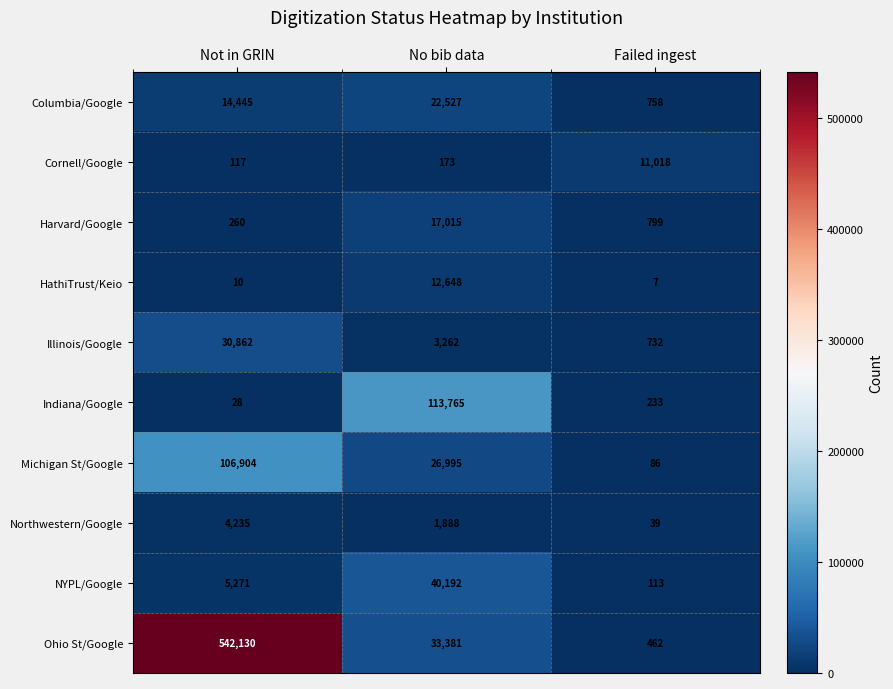

Reading left to right, what are all the values shown in this chart?

Columbia/Google: 14445	22527	758
Cornell/Google: 117	173	11018
Harvard/Google: 260	17015	799
HathiTrust/Keio: 10	12648	7
Illinois/Google: 30862	3262	732
Indiana/Google: 28	113765	233
Michigan St/Google: 106904	26995	86
Northwestern/Google: 4235	1888	39
NYPL/Google: 5271	40192	113
Ohio St/Google: 542130	33381	462